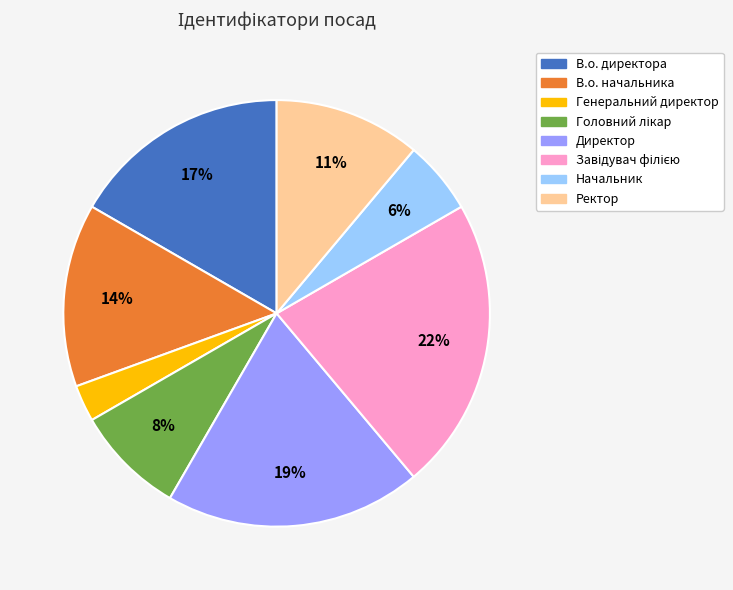

Which has a higher value, Начальник or Генеральний директор?

Начальник